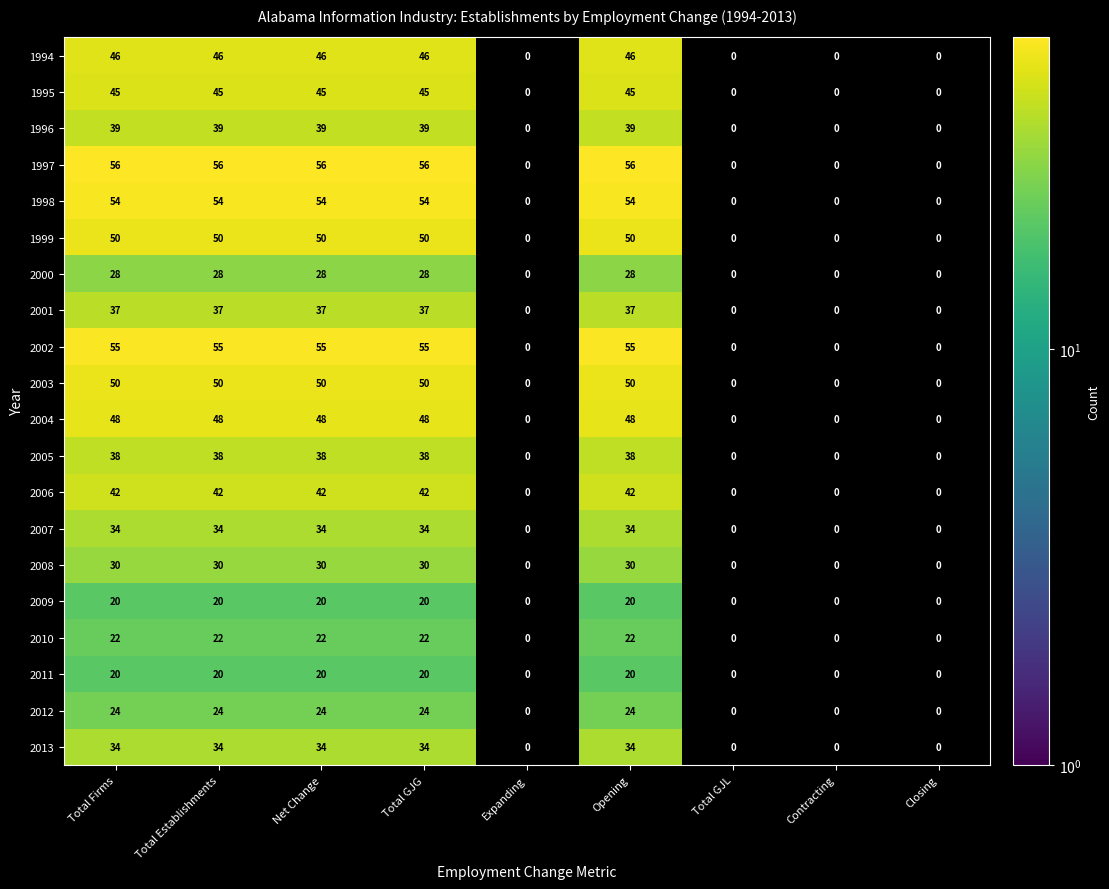

What is the total value across all series at Total Firms?

772